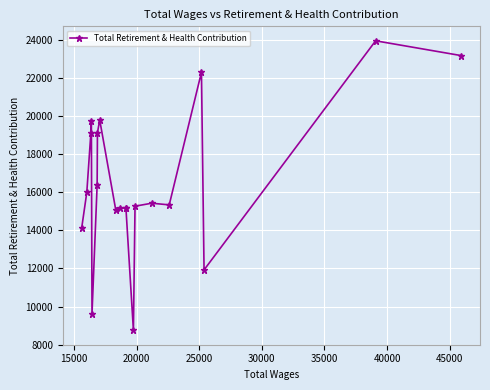

True or false: there are more than 1 points higher than both neighbors.

True